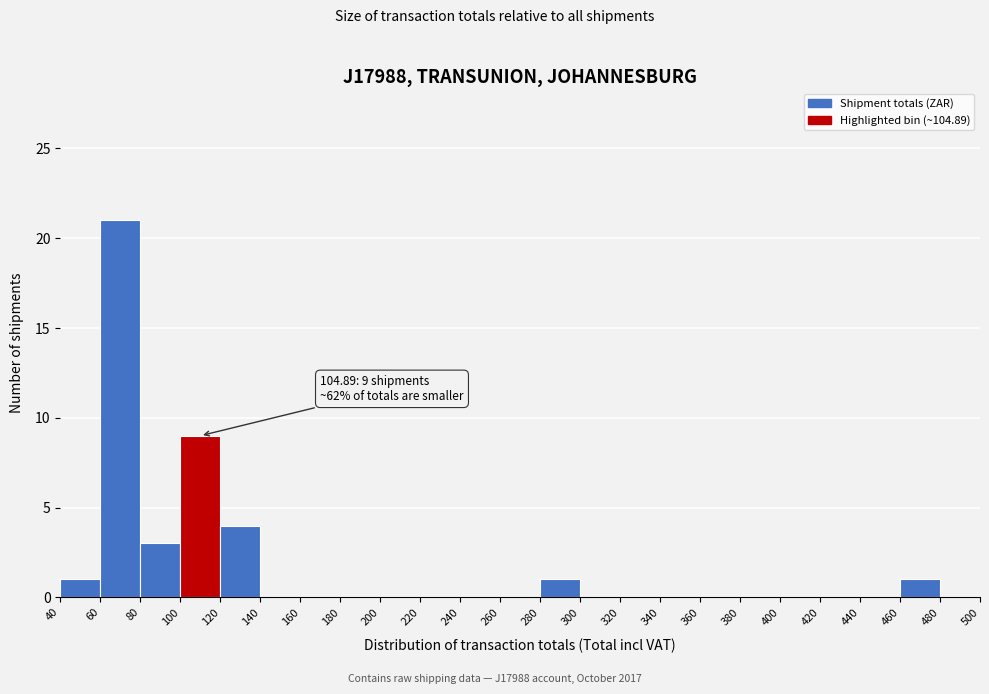

Over which range of the x-axis is the bar tallest?

60 to 80